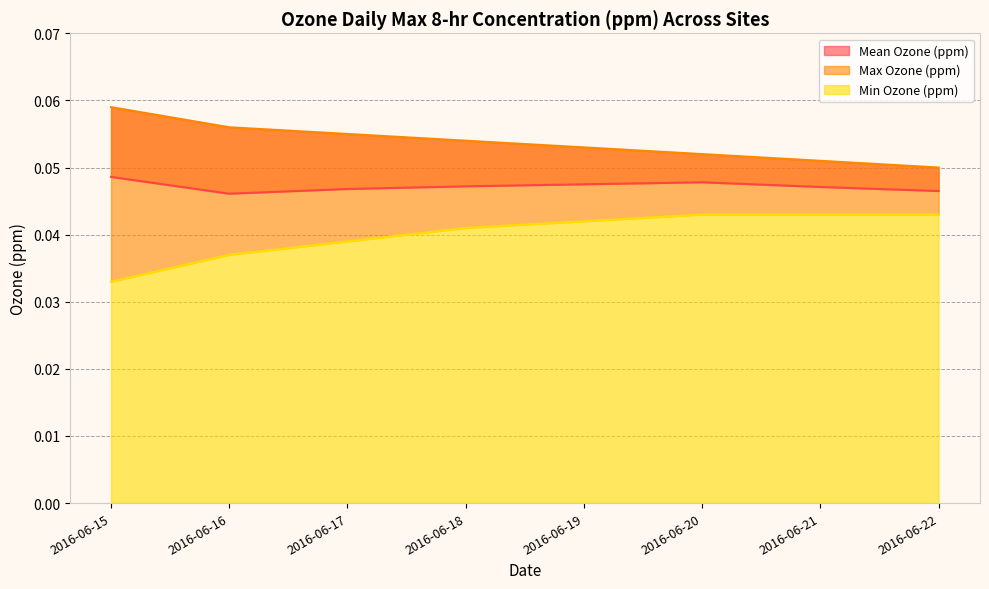

What is the value of the Max Ozone (ppm) point at the 4th from the left?

0.1